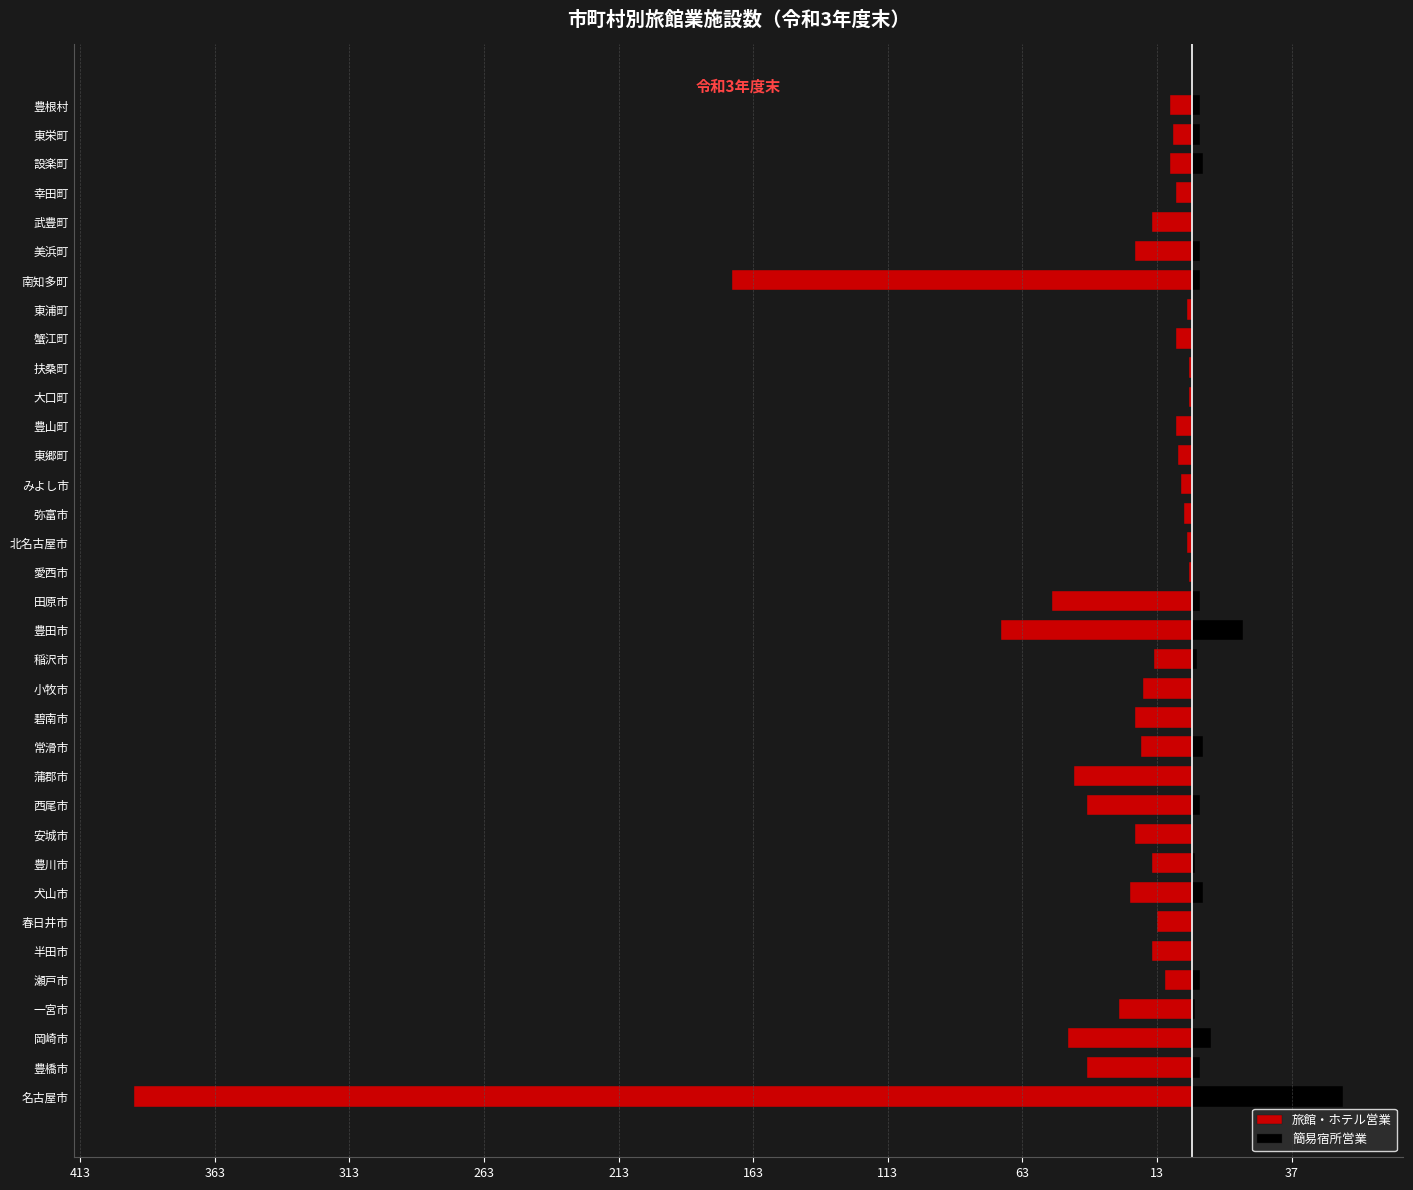

What is the value of the 旅館・ホテル営業 bar at the 27th from the left?

-6